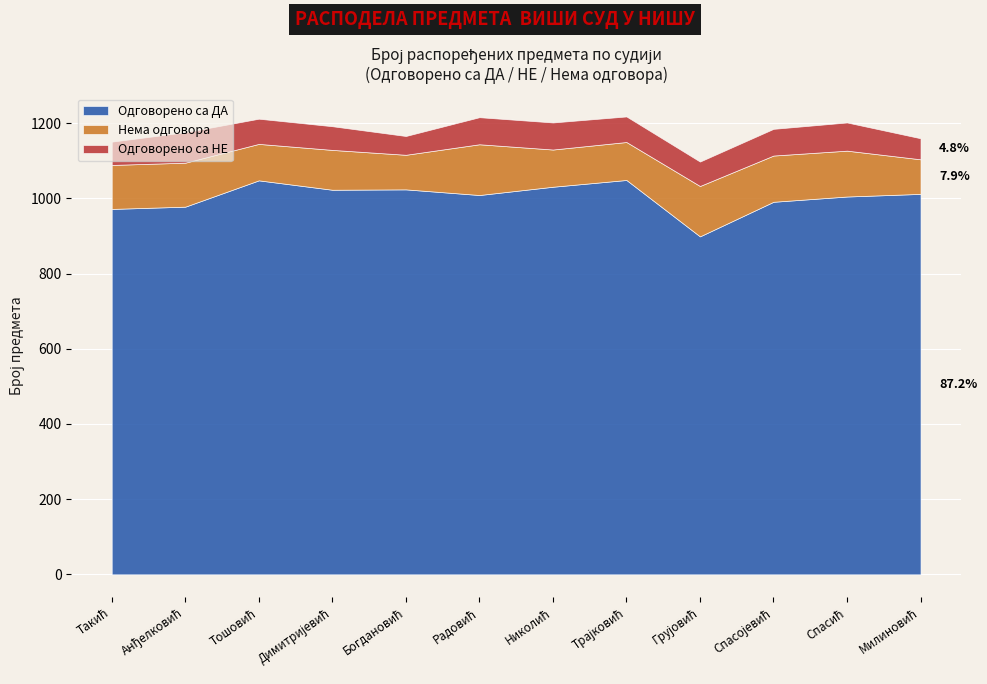

True or false: Одговорено са ДА and Бр. распоређених intersect in this chart.

False